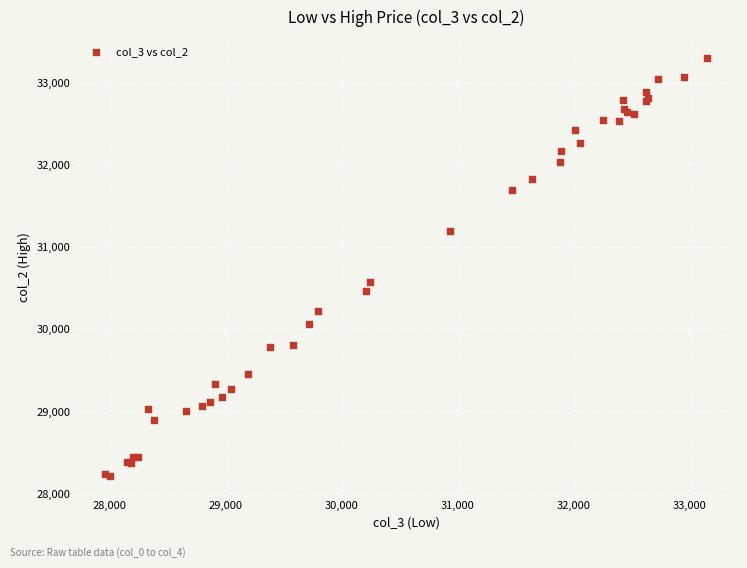

What Y value in the scatter plot is closest to 30760?

30580